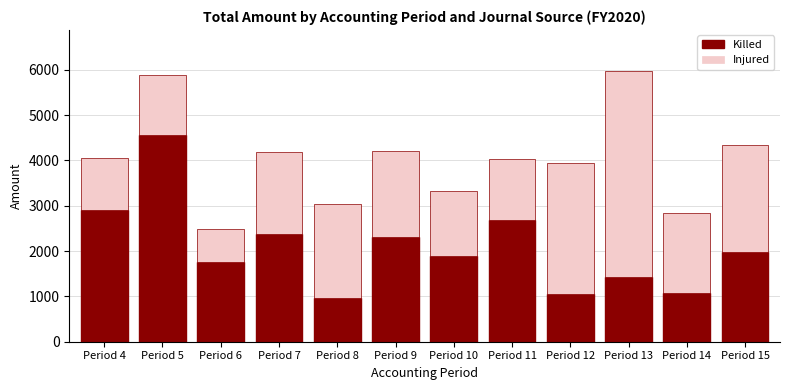

The value of Killed at Period 15 is 3539. True or false?

False